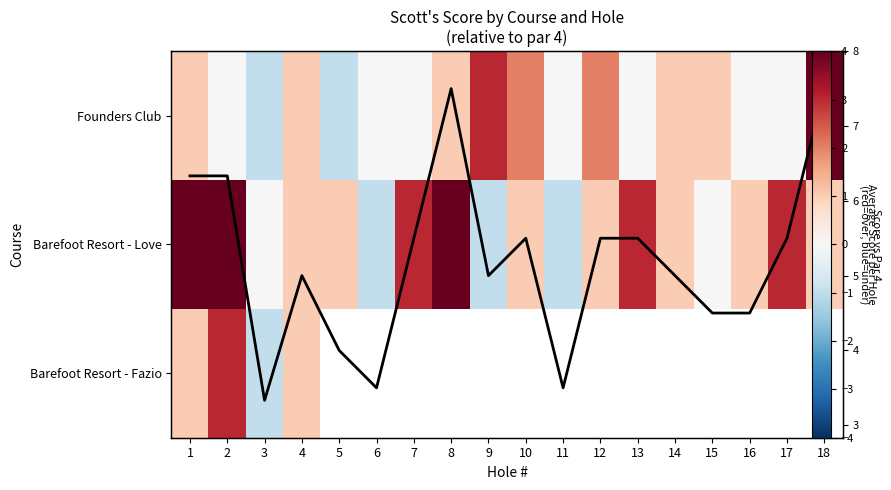

How many negative values does the Barefoot Resort - Love series have?

3